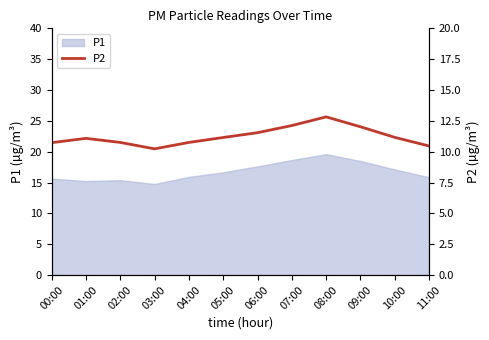

At which label does P1 reach its peak?

08:00